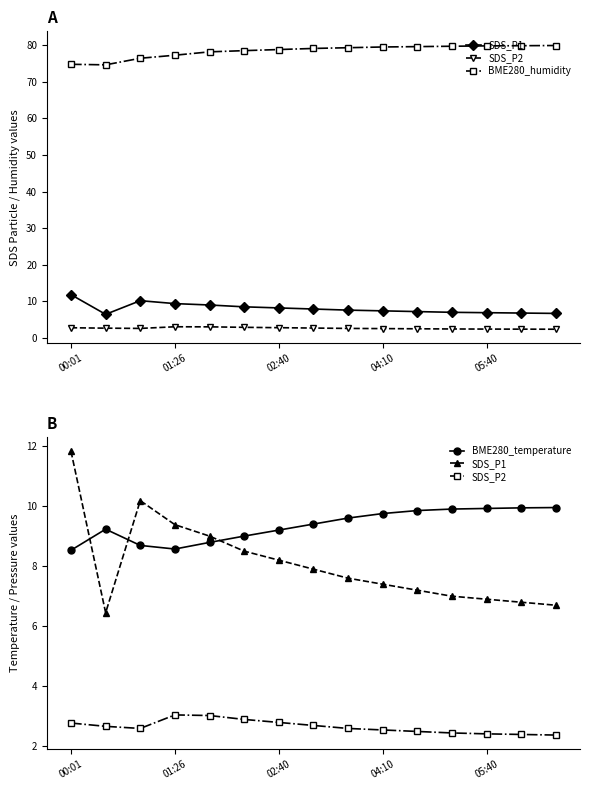

True or false: SDS_P2 and BME280_humidity cross at least once.

False